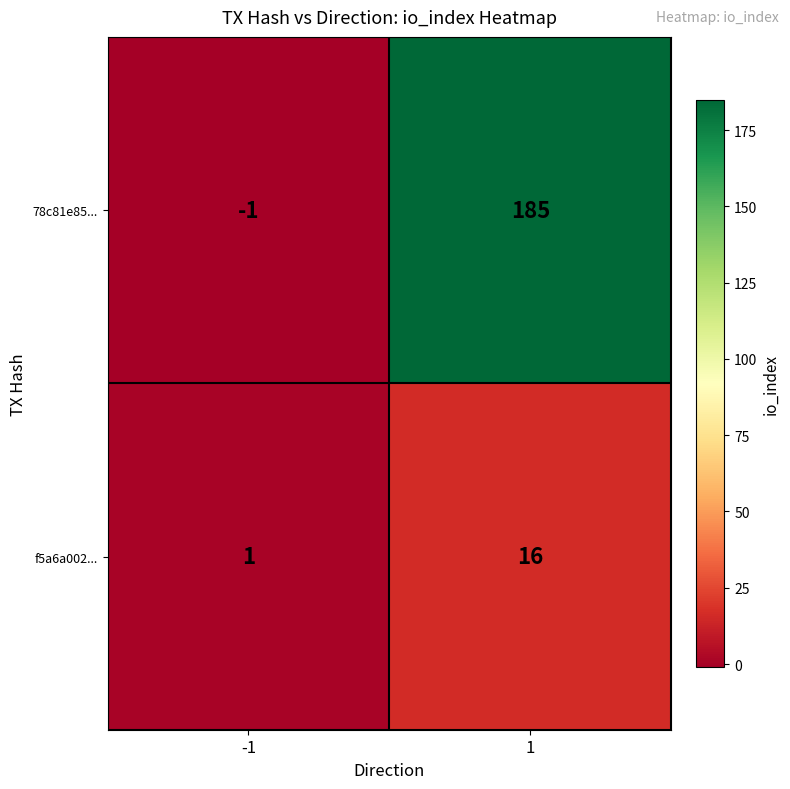

True or false: f5a6a002... has a value of 27 at 1.

False